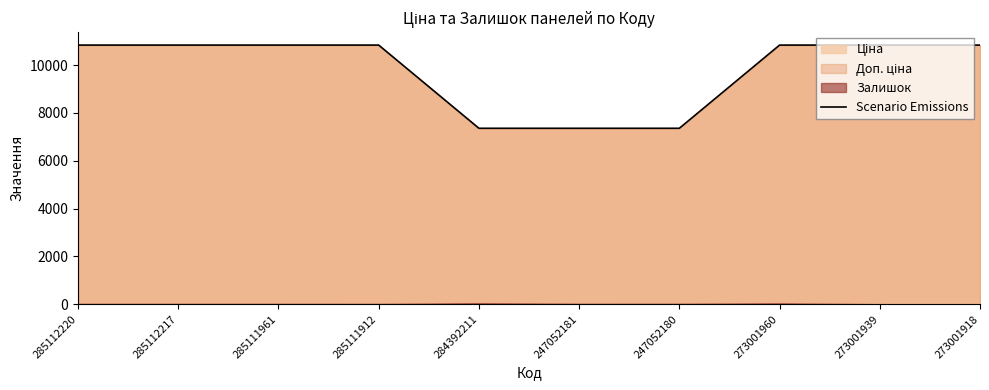

Reading left to right, what are all the values shown in this chart?

285112220=10840.1	285112217=10840.1	285111961=10840.1	285111912=10840.1	284392211=7360.2	247052181=7360.2	247052180=7360.2	273001960=10840.1	273001939=10840.1	273001918=10840.1